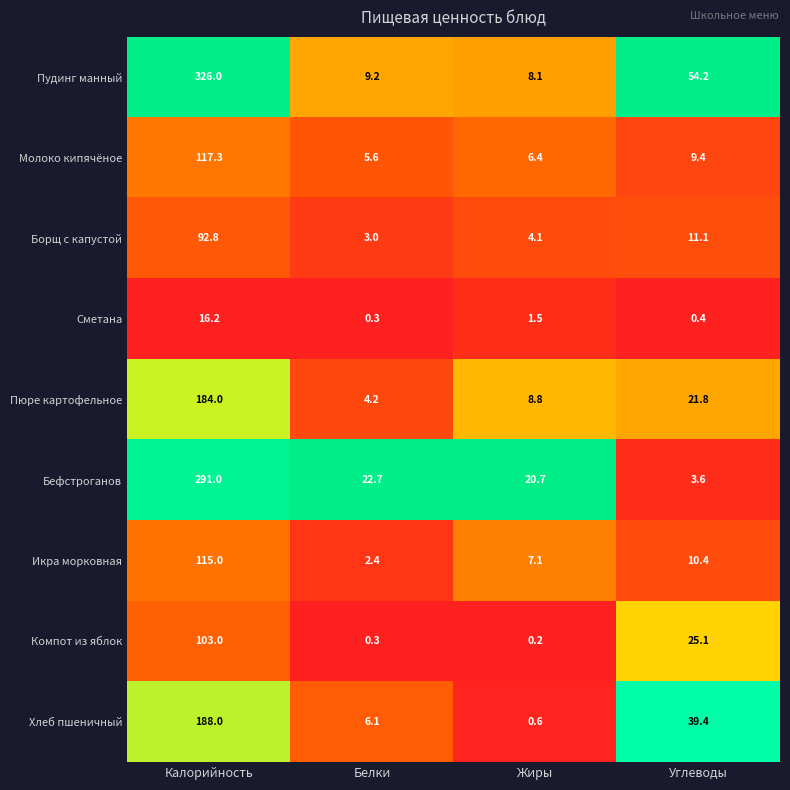

Rank the categories by Пюре картофельное value from highest to lowest.

Калорийность, Углеводы, Жиры, Белки